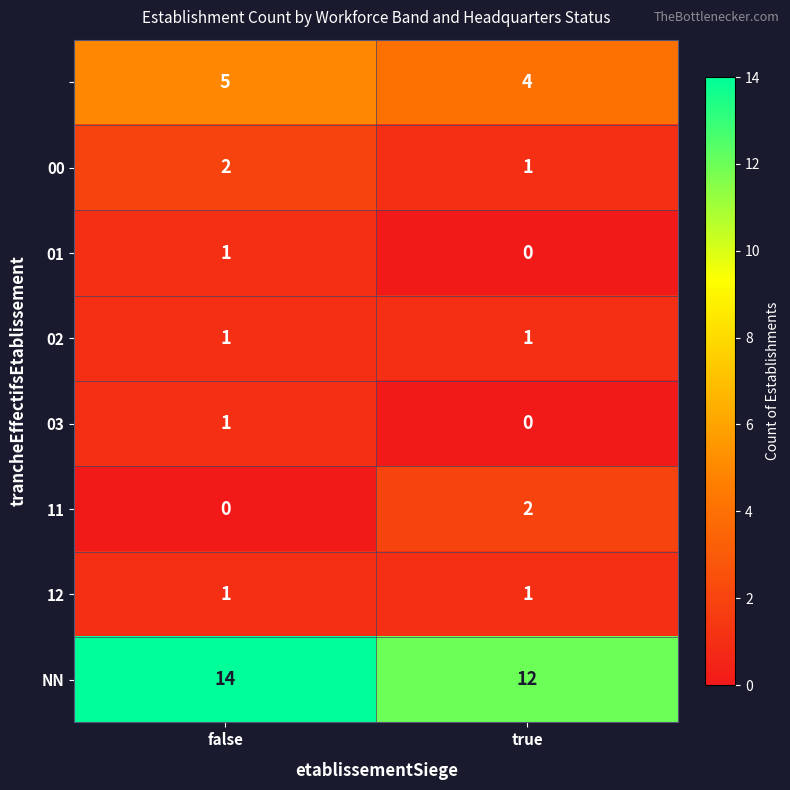

What is the spread (max minus min) of values at false?

14